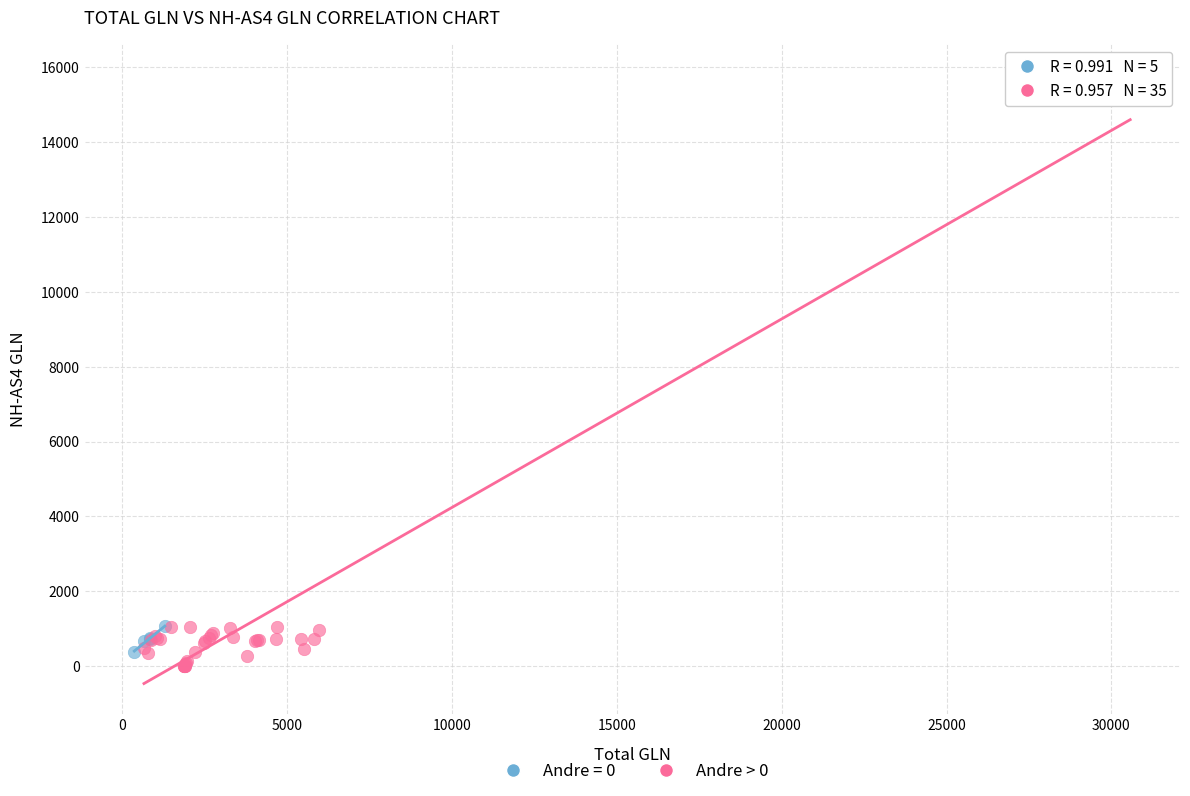

Which series contains the highest Y value?

Andre > 0